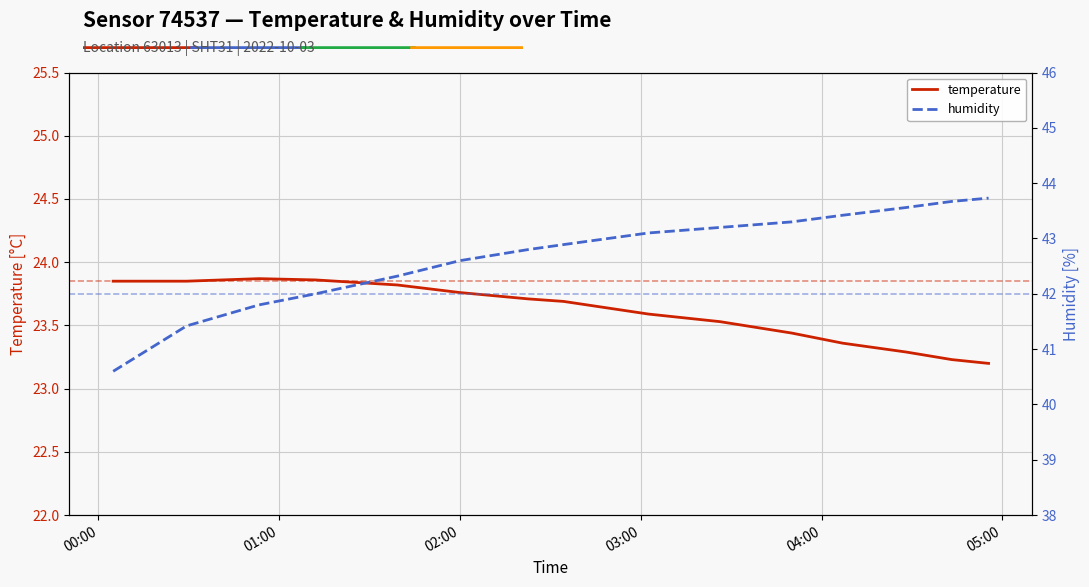

In temperature, how many points are higher than both neighbors (excluding endpoints)?

1